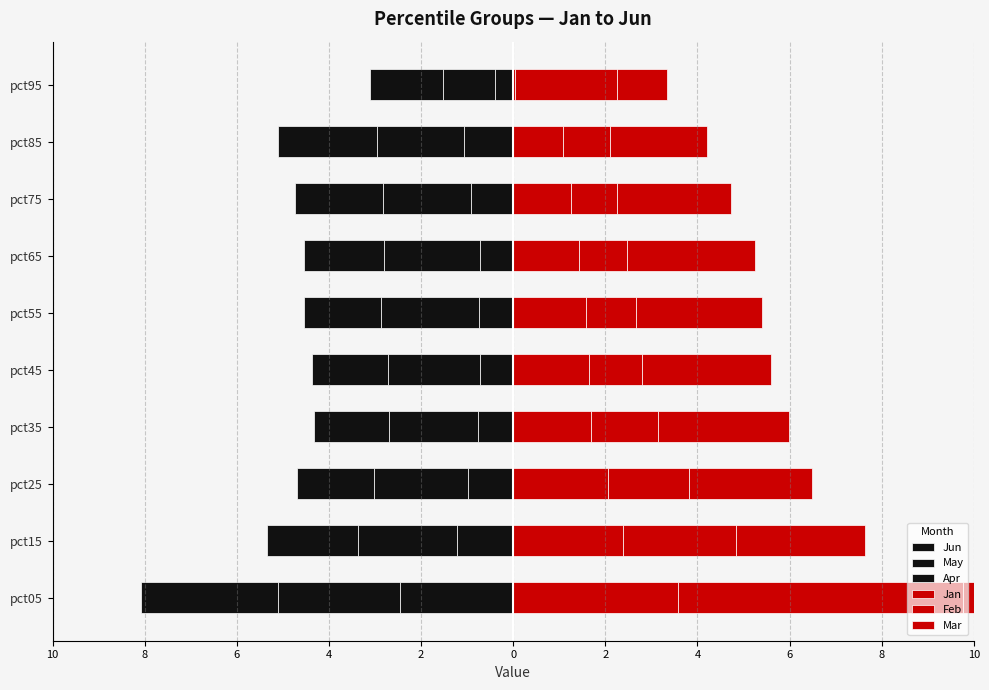

How many values in the Mar series are below 2?

1